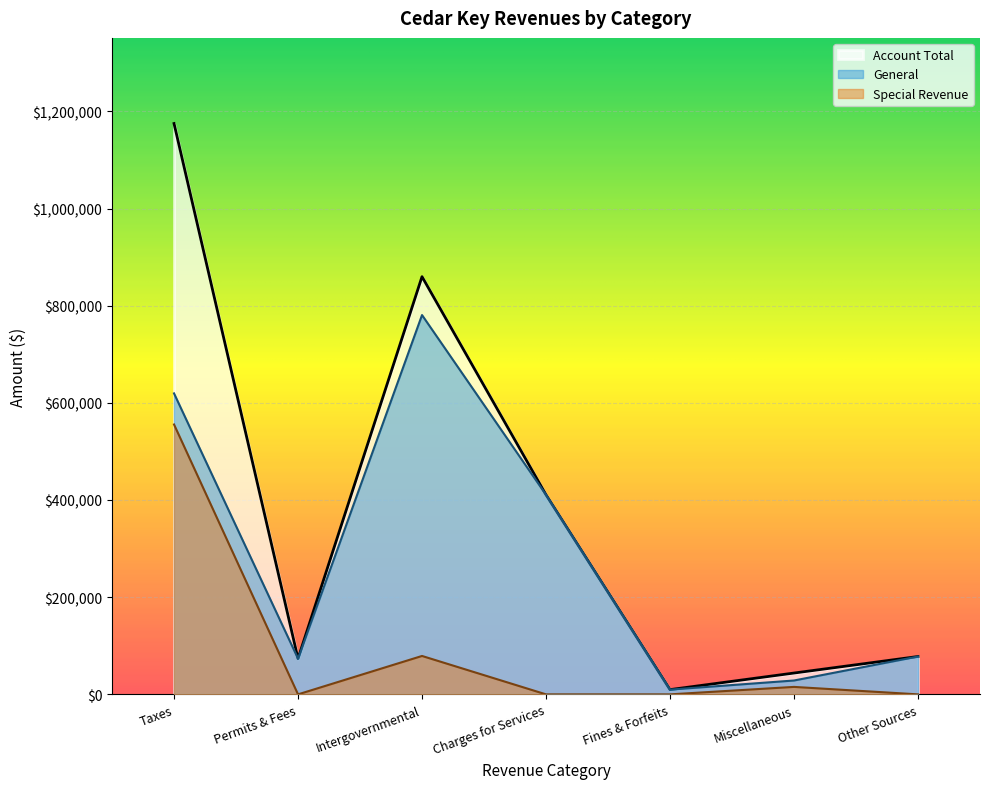

The General series shows 28533 at Miscellaneous. True or false?

True